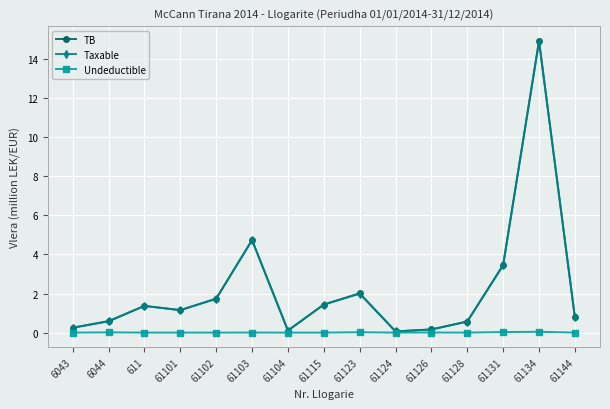

How many interior local valleys does the Taxable series have?

3